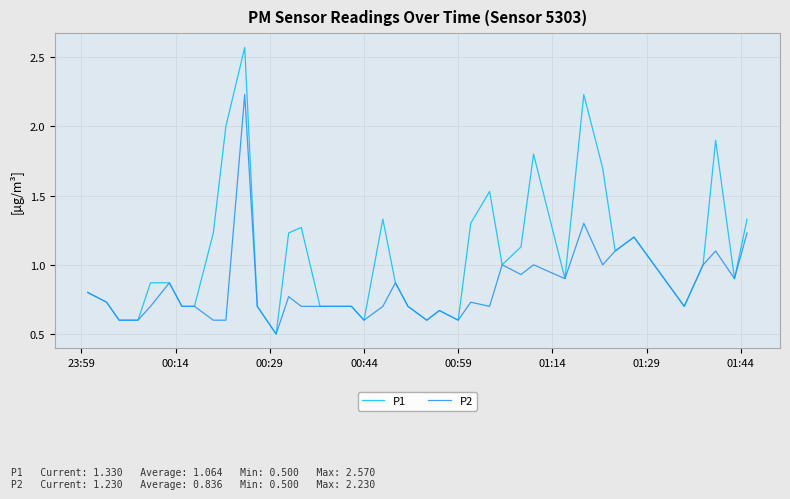

Which series has the largest total across all categories?

P1